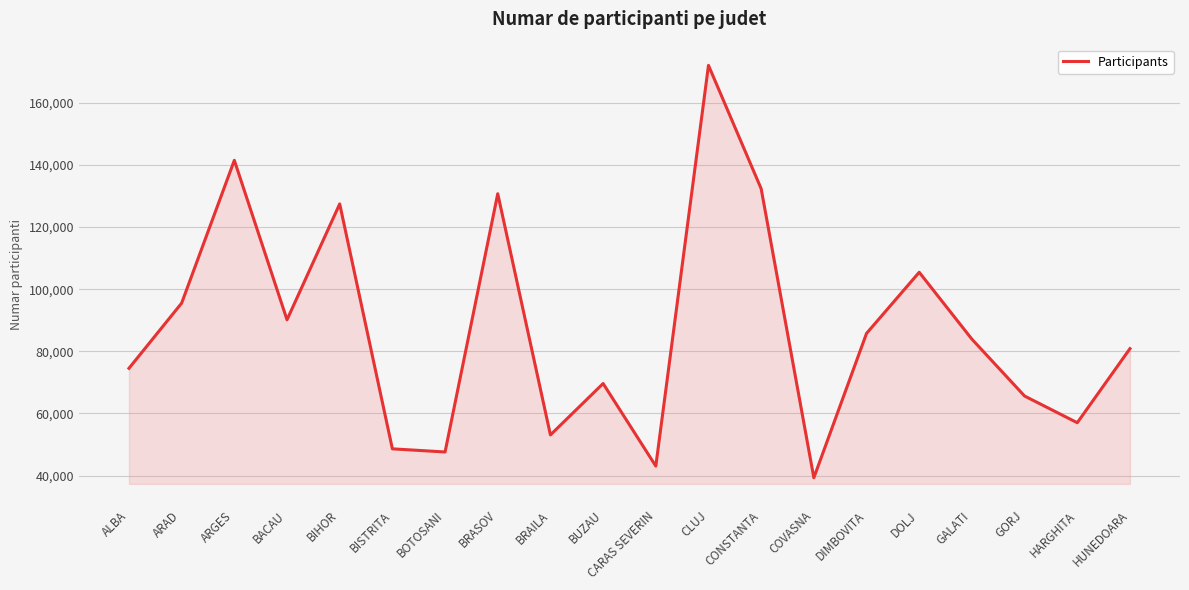

Reading left to right, transcribe all the data shown in this chart.

ALBA=74522	ARAD=95515	ARGES=141481	BACAU=90146	BIHOR=127444	BISTRITA=48597	BOTOSANI=47586	BRASOV=130726	BRAILA=53079	BUZAU=69624	CARAS SEVERIN=43047	CLUJ=172049	CONSTANTA=132336	COVASNA=39287	DIMBOVITA=85767	DOLJ=105439	GALATI=83907	GORJ=65597	HARGHITA=57007	HUNEDOARA=80852